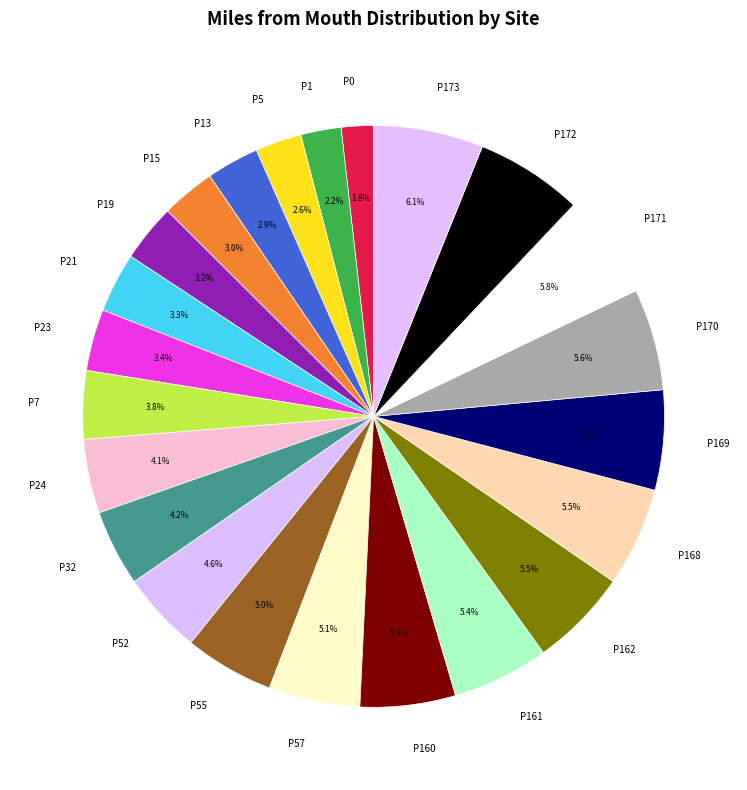

How many slices are in this pie chart?

23